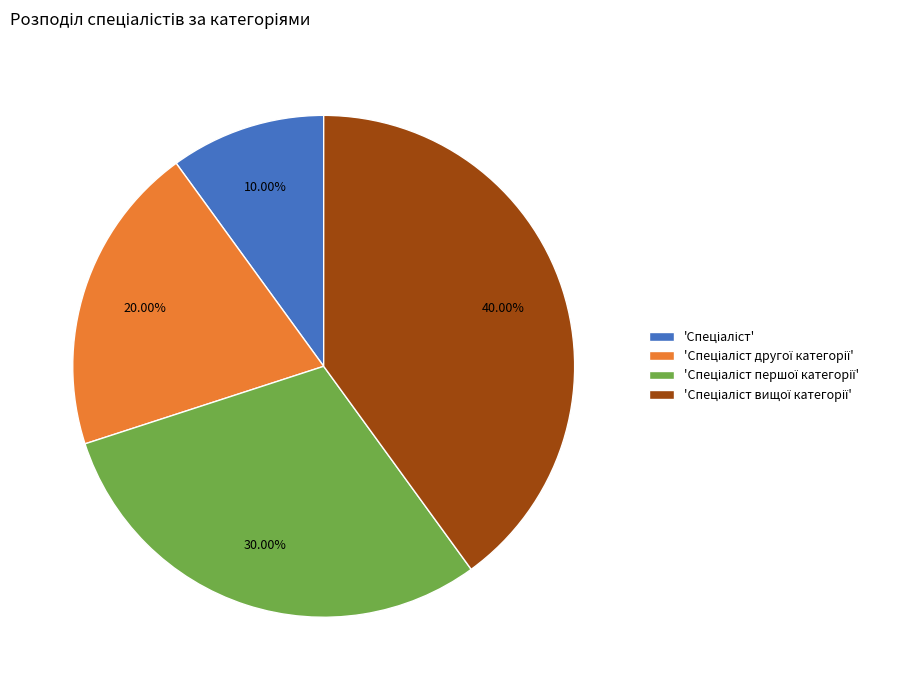

Is there a majority slice in this chart?

No